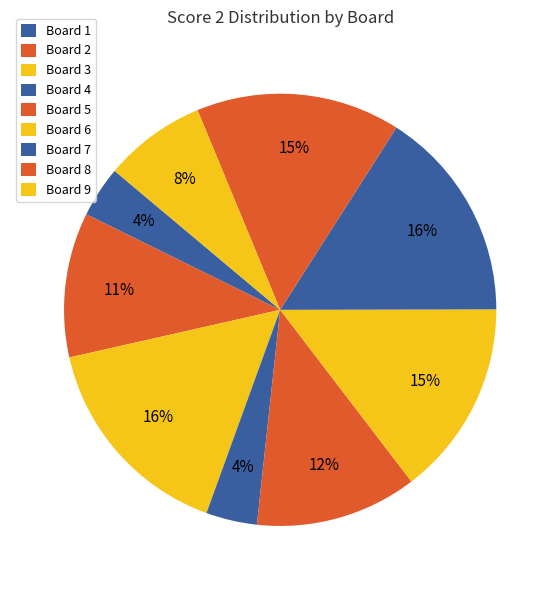

Count the number of slices in the pie.

9